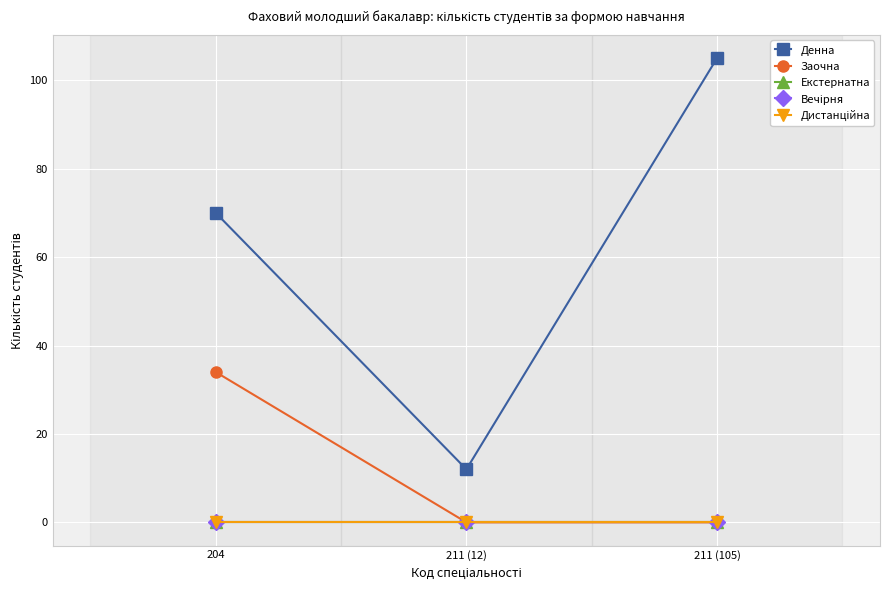

What are all the series names shown in the legend?

Денна, Заочна, Екстернатна, Вечірня, Дистанційна